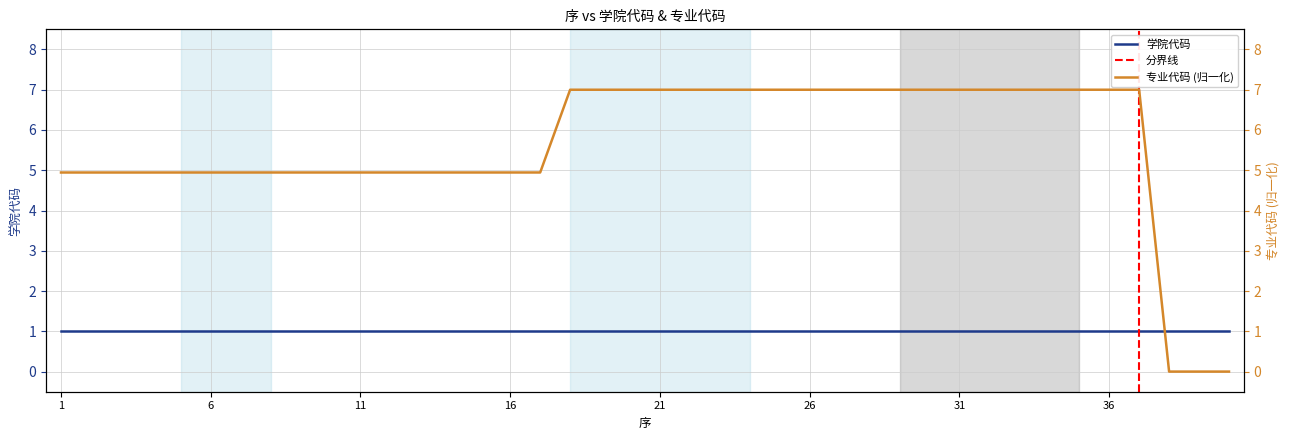

What is the approximate value at 36?

7.0